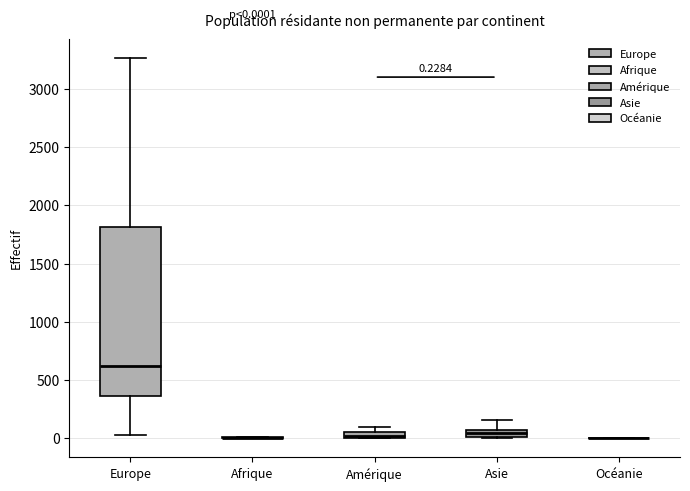

Which box is the tallest, from its lower edge to its upper edge?

Europe